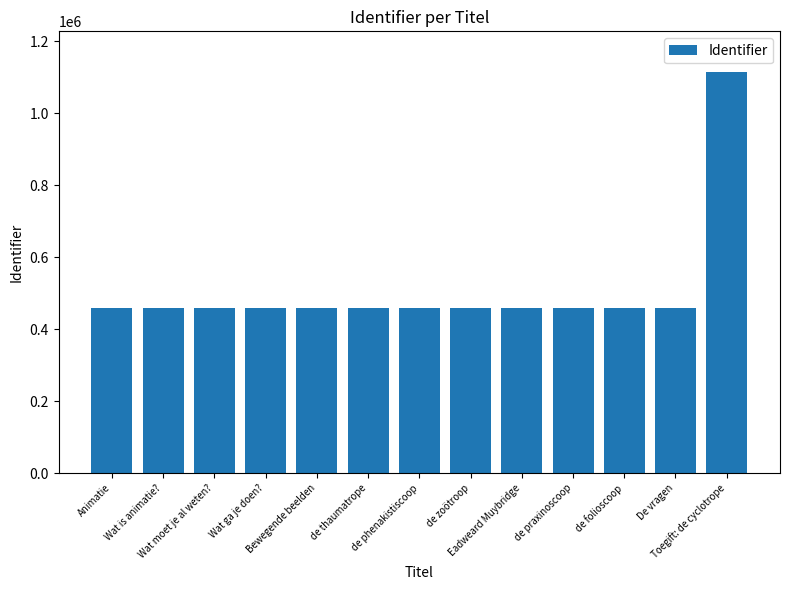

What is the value of the 6th bar from the left?

459988